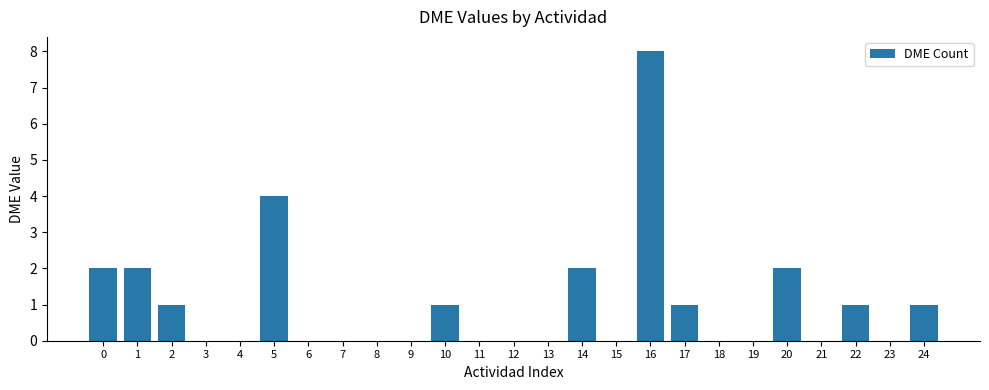

Reading left to right, list all the values displayed in this chart.

0=2	1=2	2=1	3=0	4=0	5=4	6=0	7=0	8=0	9=0	10=1	11=0	12=0	13=0	14=2	15=0	16=8	17=1	18=0	19=0	20=2	21=0	22=1	23=0	24=1